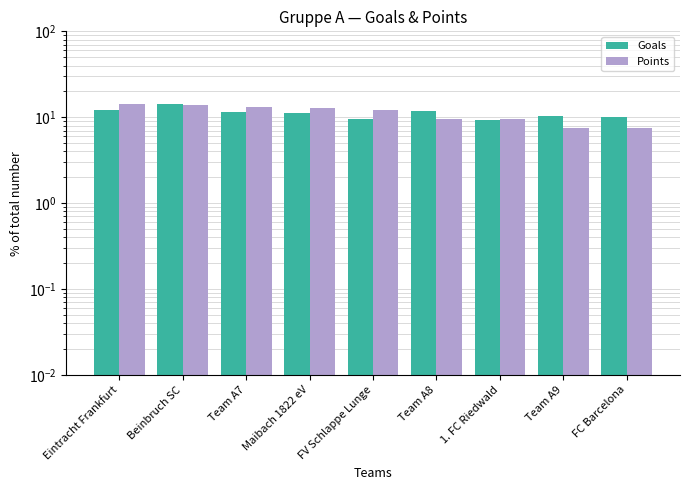

True or false: Goals has a value of 11.1 at Maibach 1822 eV.

True